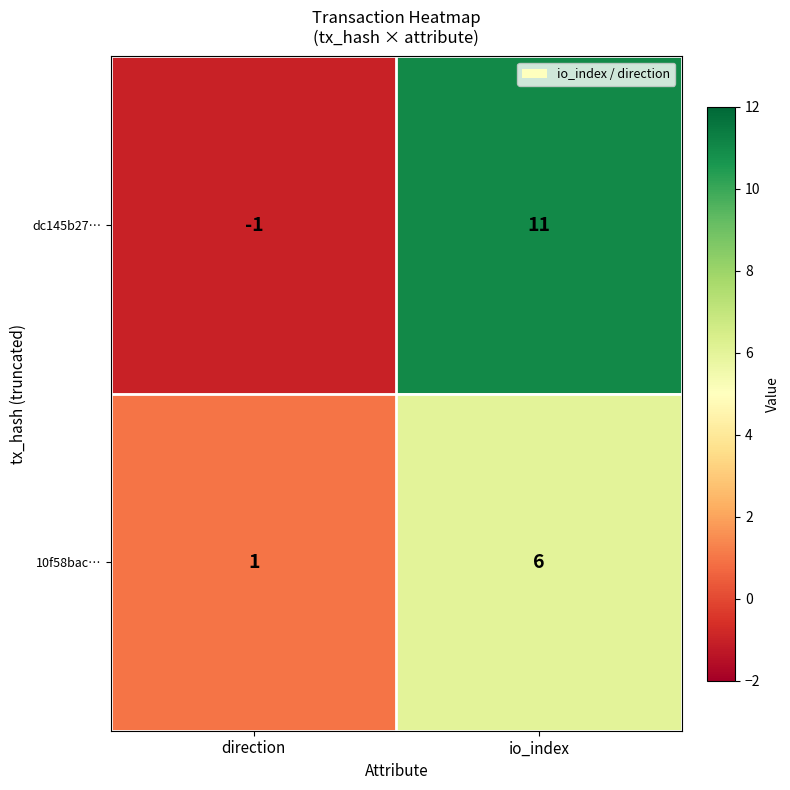

How many values in the dc145b27… series are below 11?

1